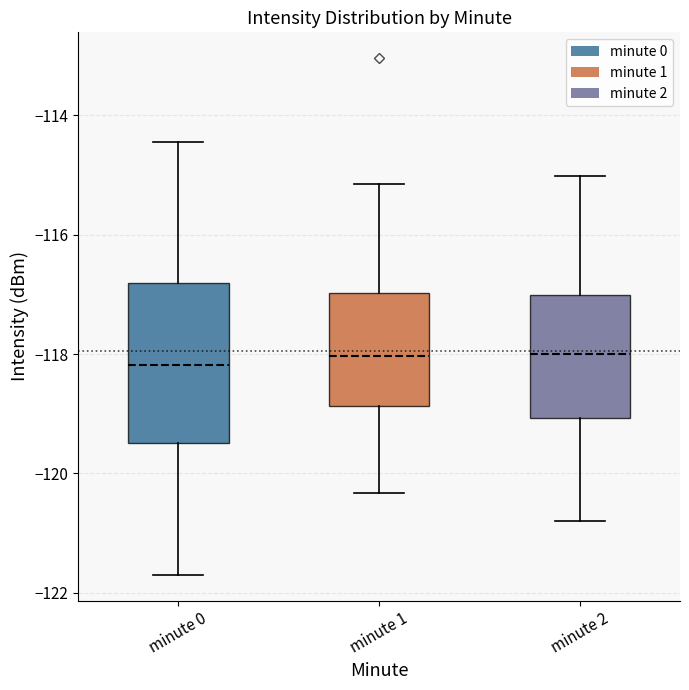

Reading left to right, transcribe this box plot: for each box, give where its median line is, the range the box spans, and where its two whiskers end, as read against the y-axis. The values are not printed on the chart, so give them approximately, as read against the axis.

minute 0: median -118.2, box -119.4 to -116.8, whiskers -121.6 to -114.4
minute 1: median -118.0, box -118.8 to -117.0, whiskers -120.4 to -115.2
minute 2: median -118.0, box -119.0 to -117.0, whiskers -120.8 to -115.0